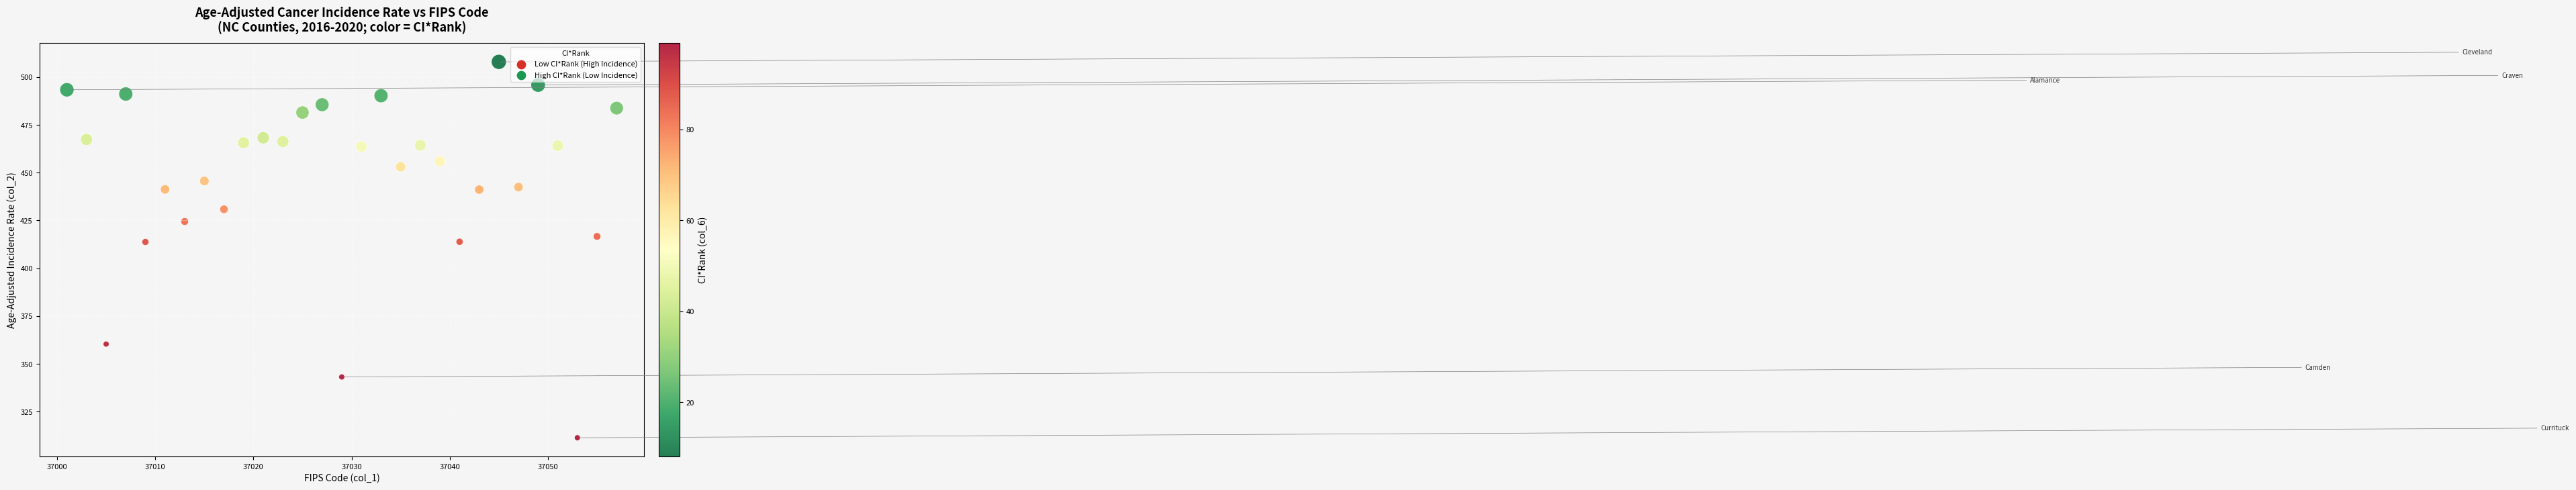

What is the range of Y values (max minus min)?

196.6